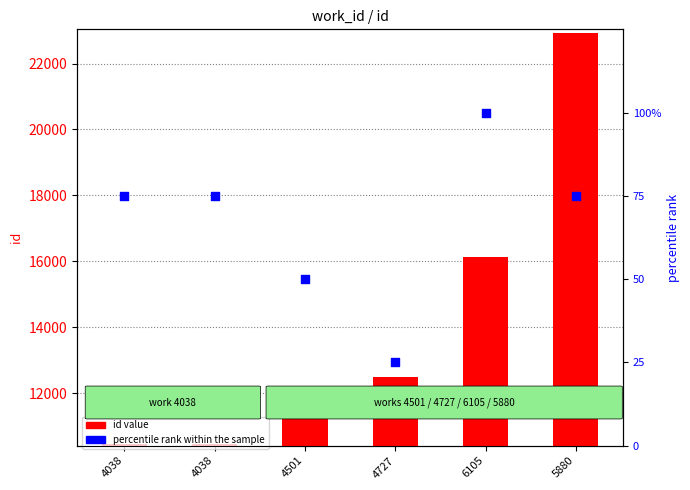

Which series contains the highest Y value?

id value